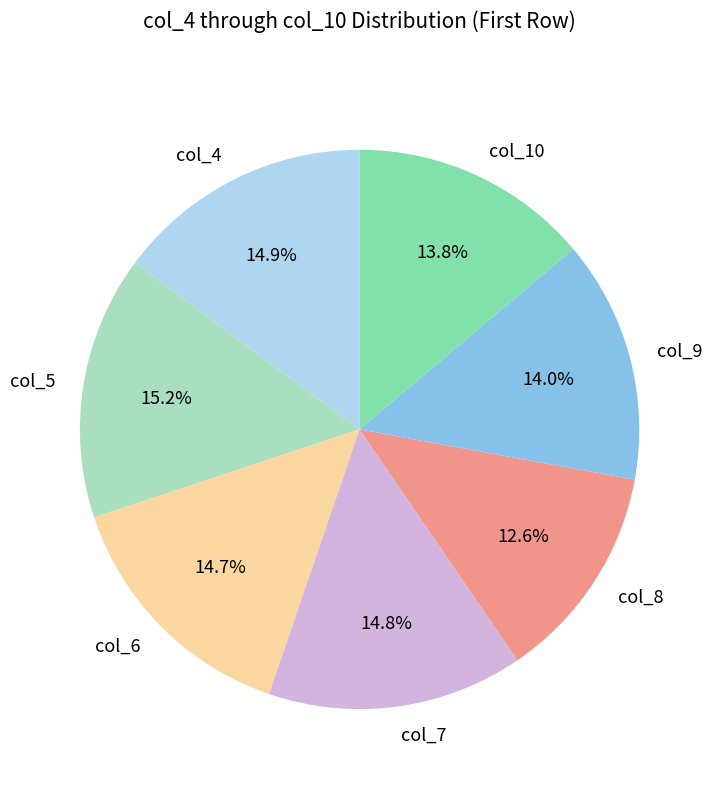

Is there a majority slice in this chart?

No